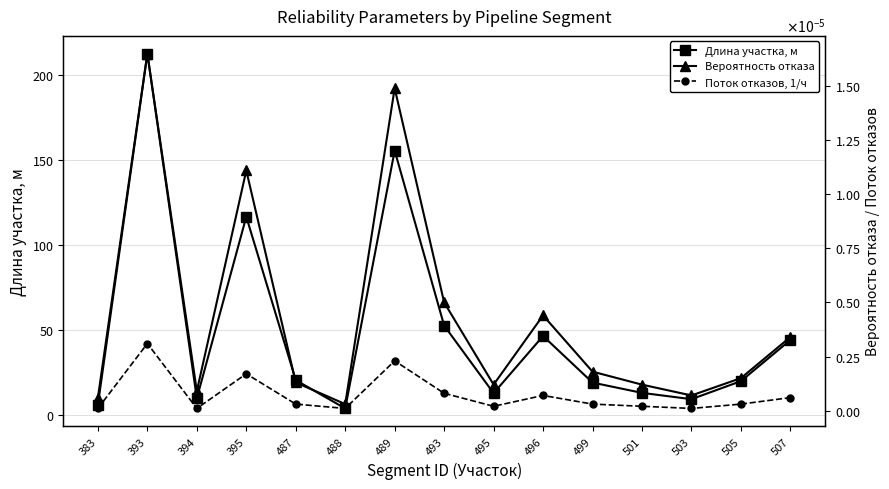

What are all the series names shown in the legend?

Длина участка, м, Вероятность отказа, Поток отказов, 1/ч